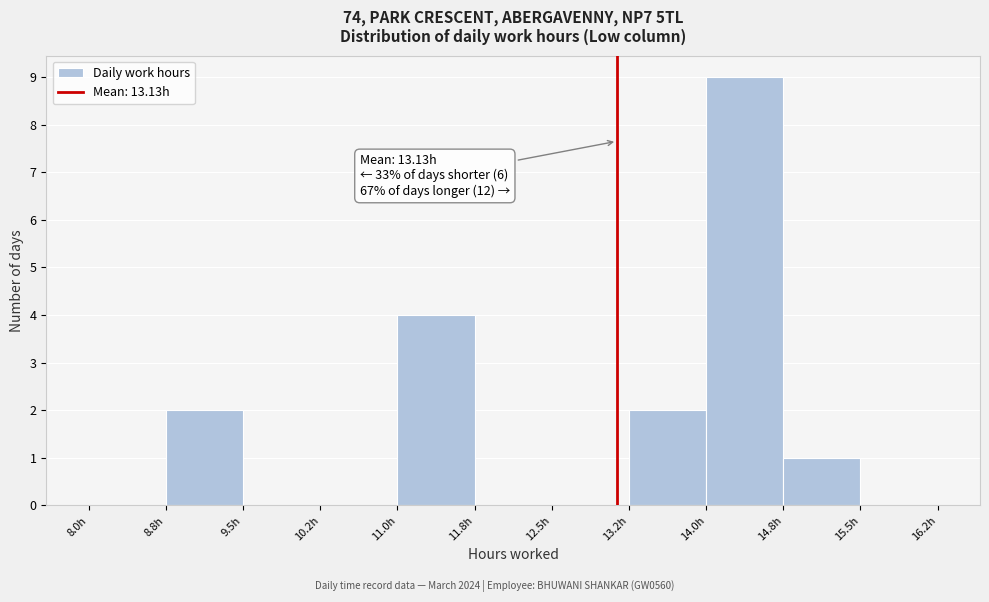

Over which range of the x-axis is the bar tallest?

14.00 to 14.75